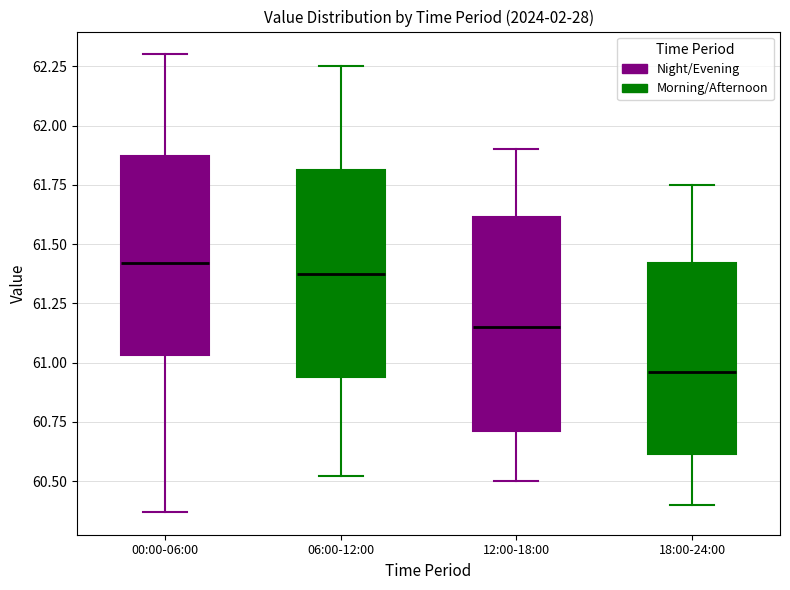

Reading left to right, read every box against the y-axis: the position of its median line, the range the box covers, and the ends of its whiskers. The values are not printed on the chart, so give them approximately, as read against the axis.

00:00-06:00: median 61.40, box 61.05 to 61.85, whiskers 60.35 to 62.30
06:00-12:00: median 61.40, box 60.95 to 61.80, whiskers 60.50 to 62.25
12:00-18:00: median 61.15, box 60.70 to 61.60, whiskers 60.50 to 61.90
18:00-24:00: median 60.95, box 60.60 to 61.40, whiskers 60.40 to 61.75